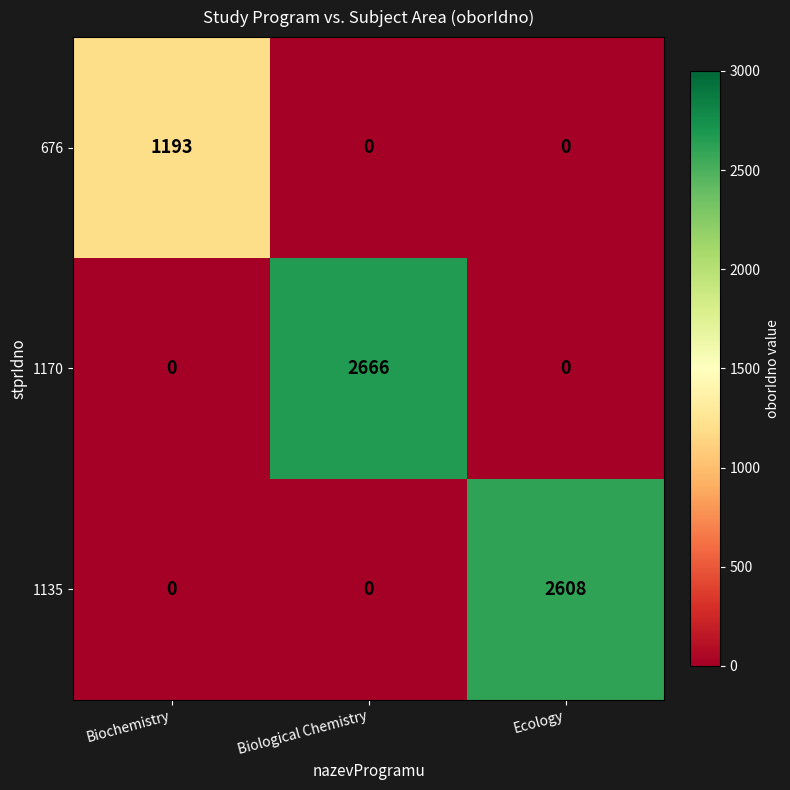

How many data points does each series have?

3